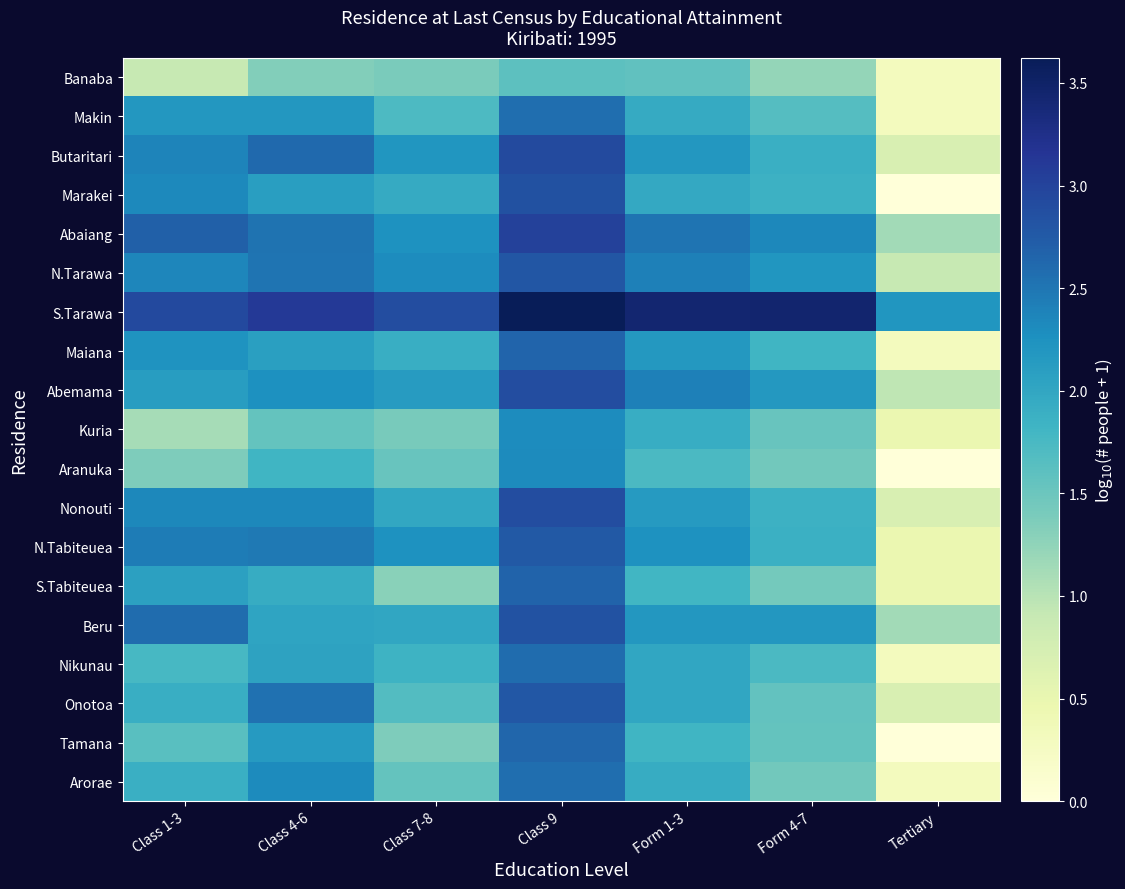

At Tertiary, list the series in order from smallest to largest.

Marakei, Aranuka, Tamana, Banaba, Makin, Maiana, Nikunau, Arorae, Kuria, N.Tabiteuea, S.Tabiteuea, Butaritari, Nonouti, Onotoa, N.Tarawa, Abemama, Abaiang, Beru, S.Tarawa